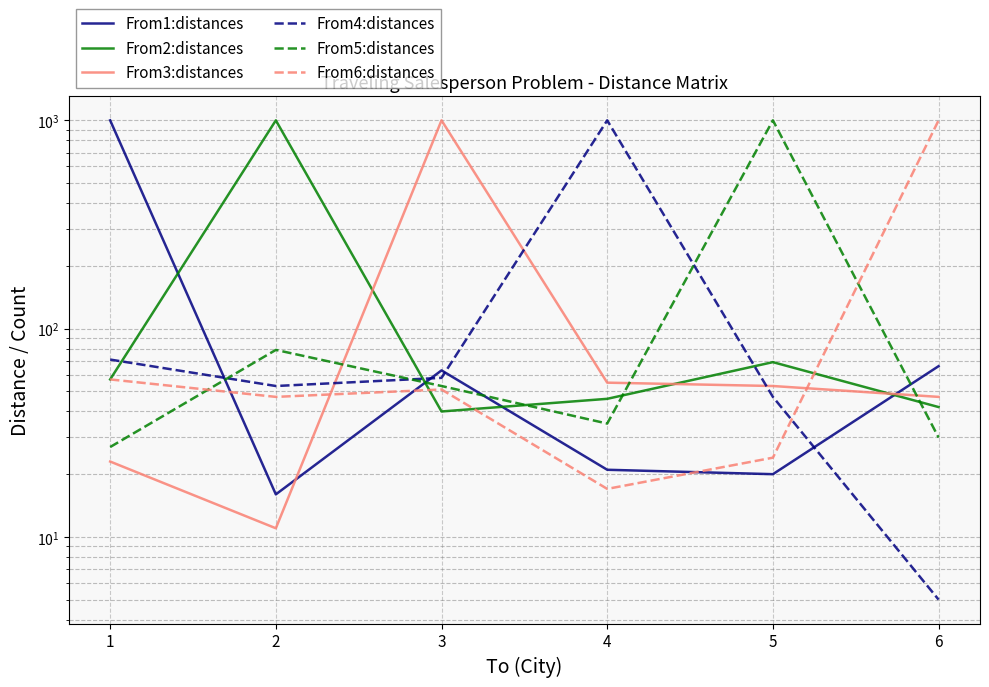

What is the minimum value shown in the chart?

5